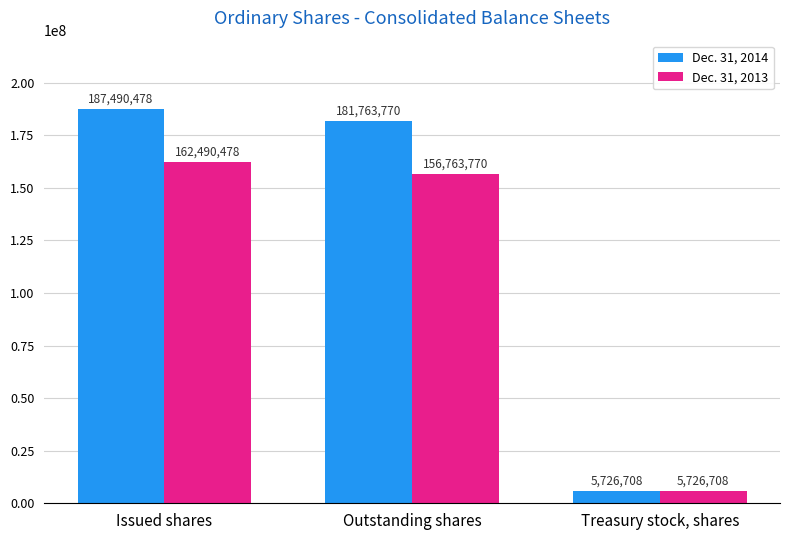

Which category has the lowest value across all series?

Treasury stock, shares